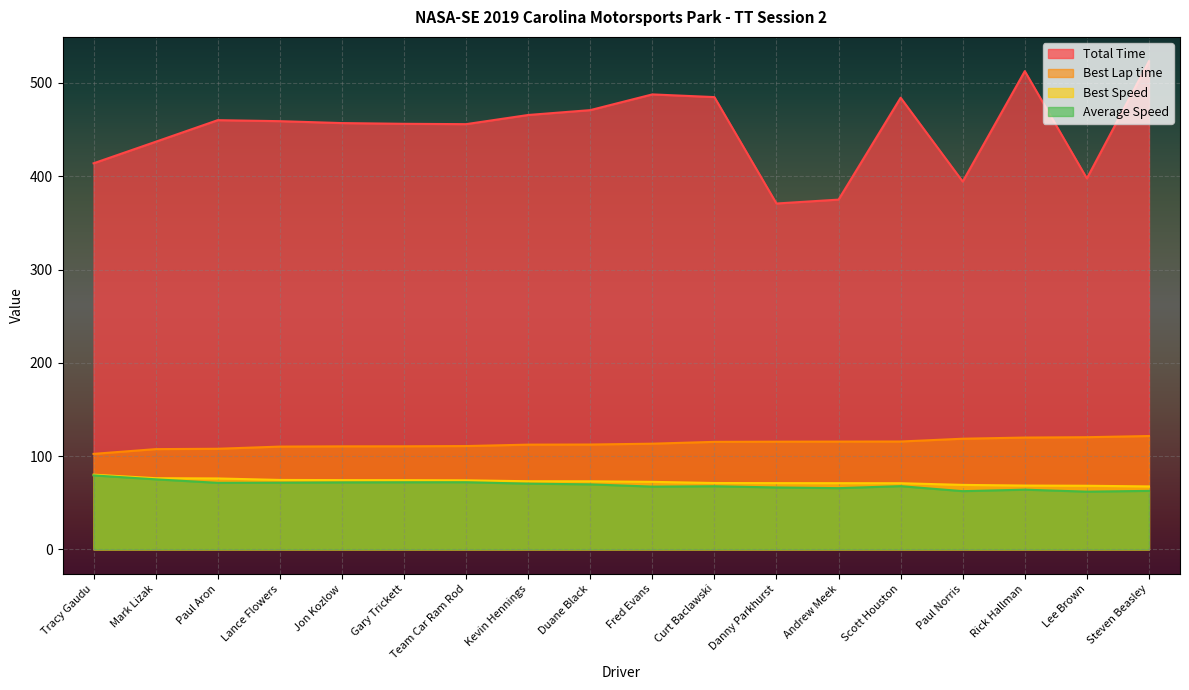

Rank the series at Lee Brown from highest to lowest value.

Total Time, Best Lap time, Best Speed, Average Speed